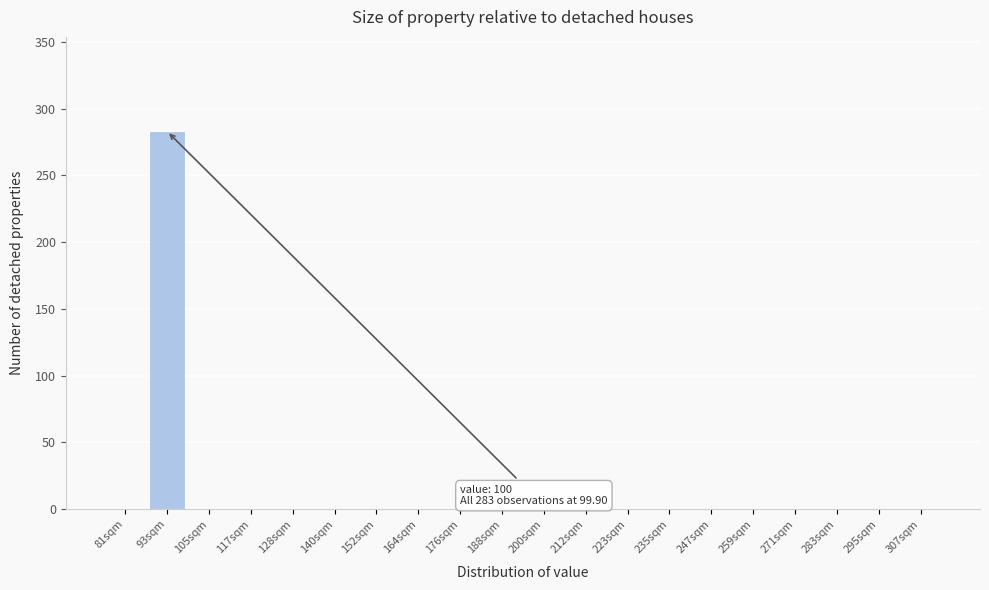

Reading right to left, list all the values displayed in this chart.

307sqm=0	295sqm=0	283sqm=0	271sqm=0	259sqm=0	247sqm=0	235sqm=0	223sqm=0	212sqm=0	200sqm=0	188sqm=0	176sqm=0	164sqm=0	152sqm=0	140sqm=0	128sqm=0	117sqm=0	105sqm=0	93sqm=283	81sqm=0